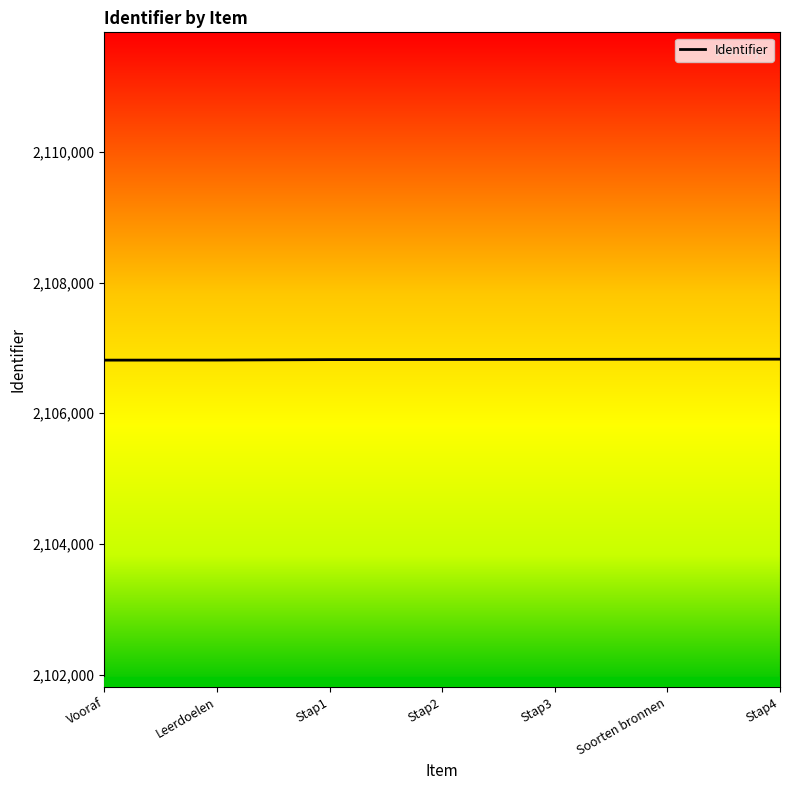

The value at Stap3 is 3443610. True or false?

False